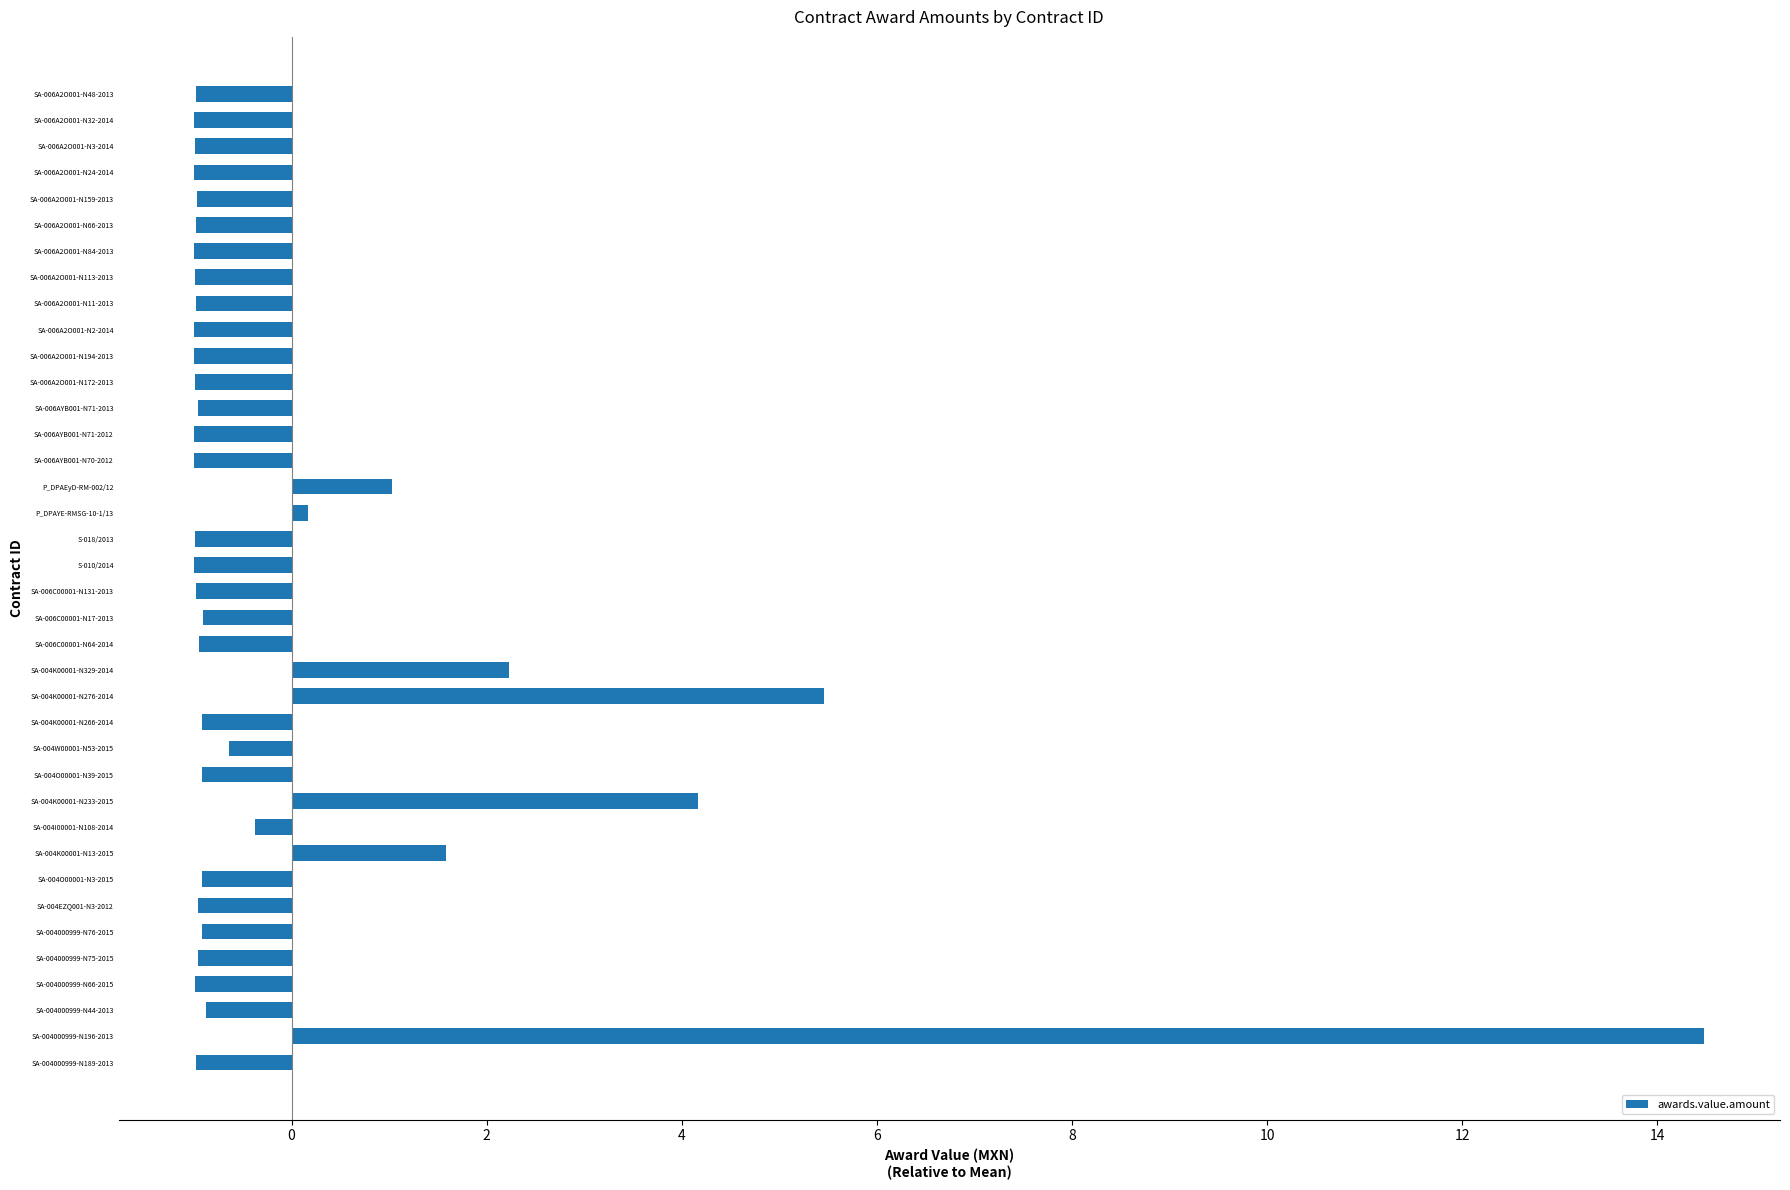

Count the number of values greater than 0.

7